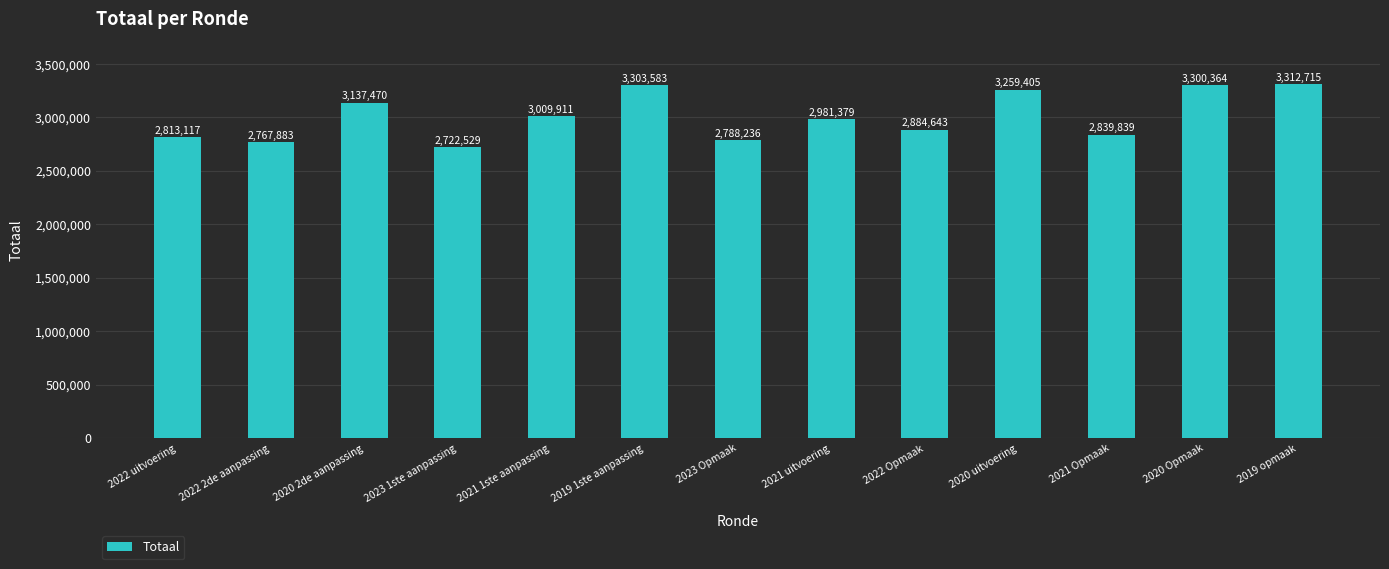

Which has a higher value, 2019 1ste aanpassing or 2020 uitvoering?

2019 1ste aanpassing